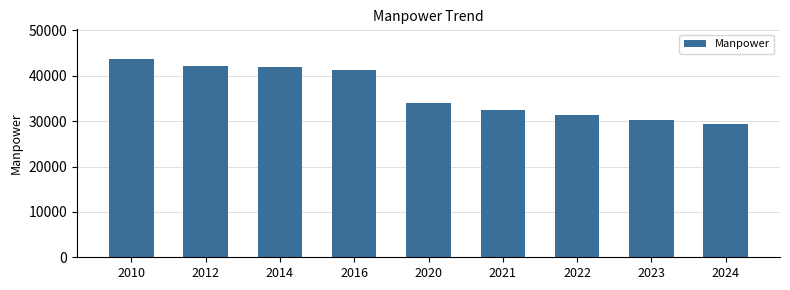

What is the approximate value at 2023, to the nearest 50?

30300